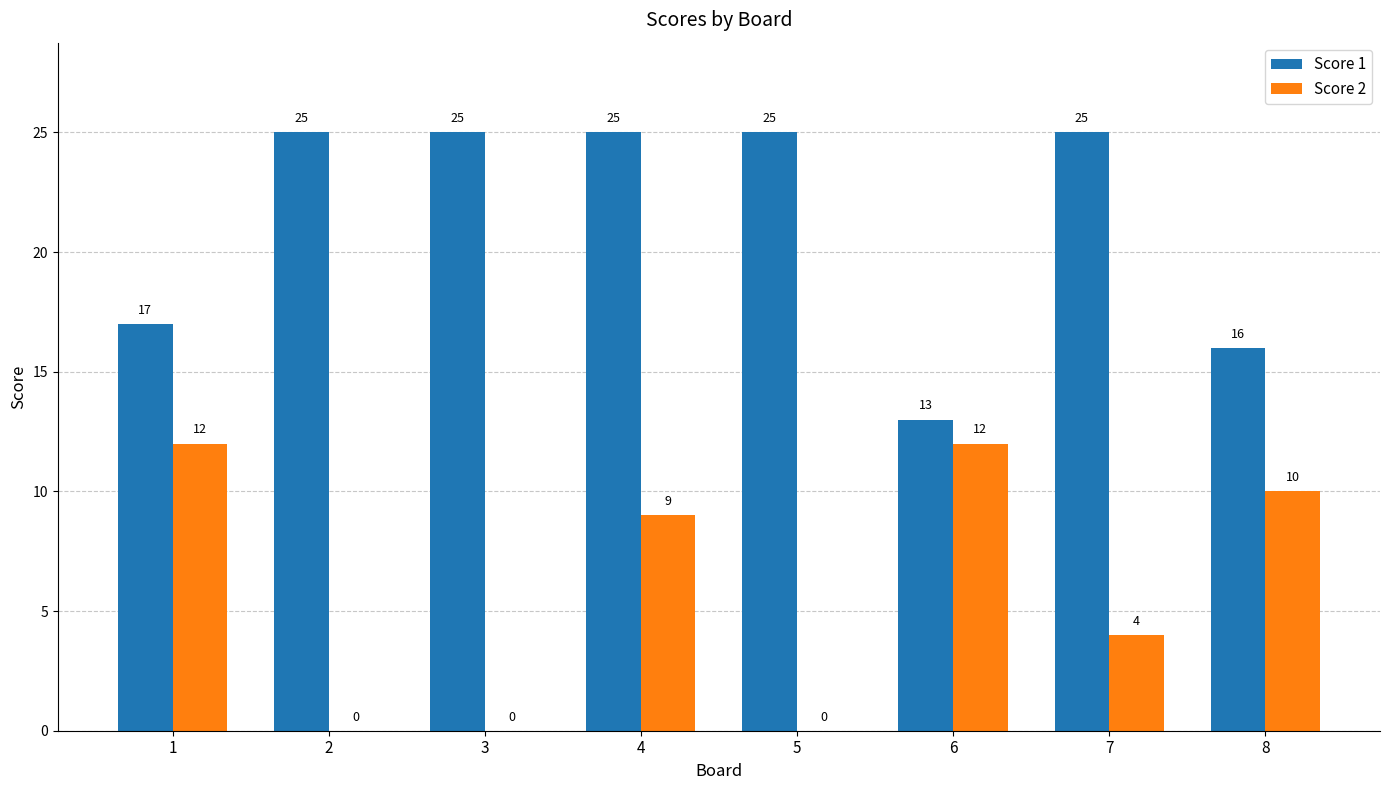

Between 4 and 8, which series saw the biggest shift?

Score 1